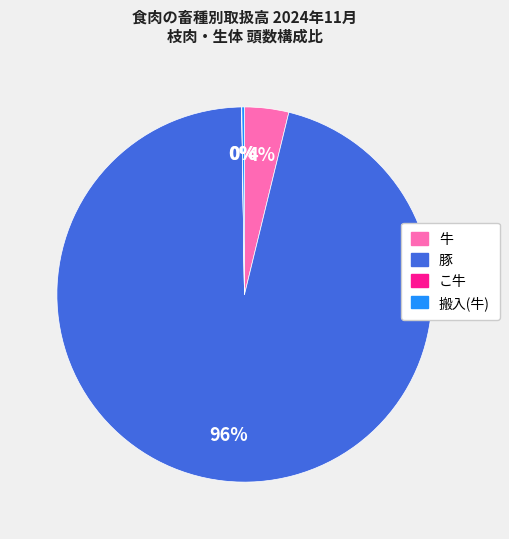

True or false: 牛 accounts for 18% of the total.

False